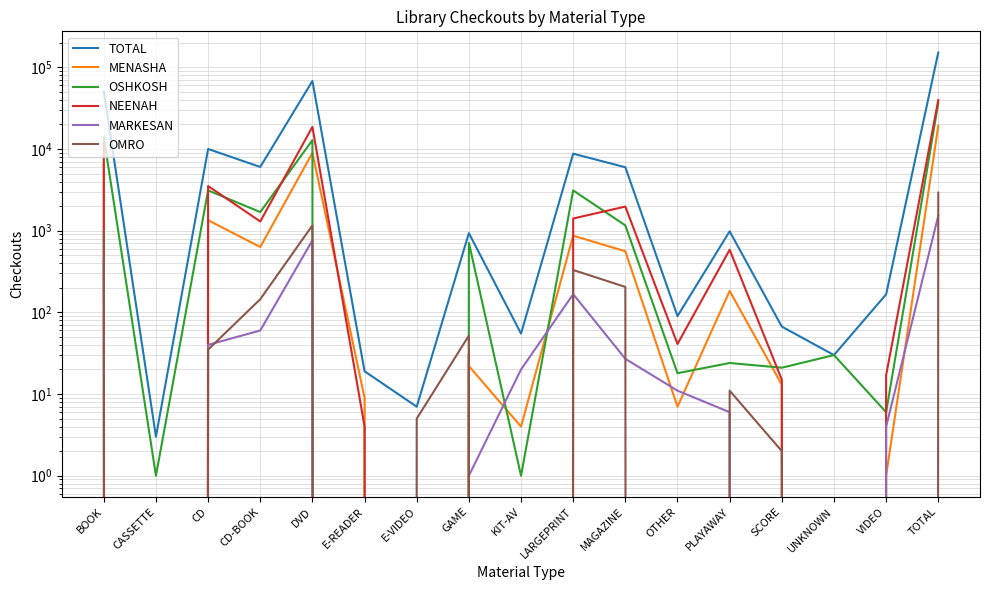

Which series changed the most between MAGAZINE and TOTAL?

TOTAL